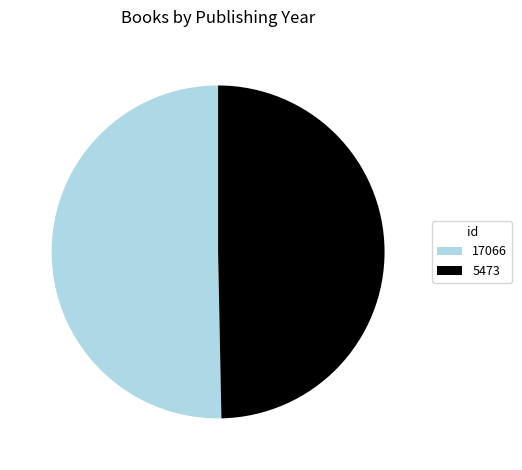

Between 17066 and 5473, which is larger?

17066